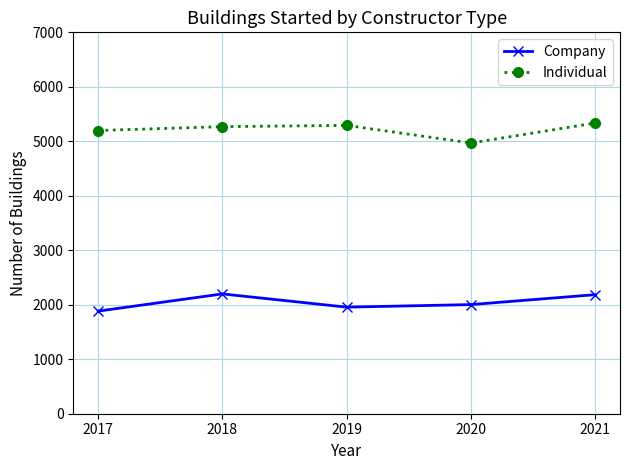

Is the value of Individual at 2019 greater than the value of Company at 2017?

Yes